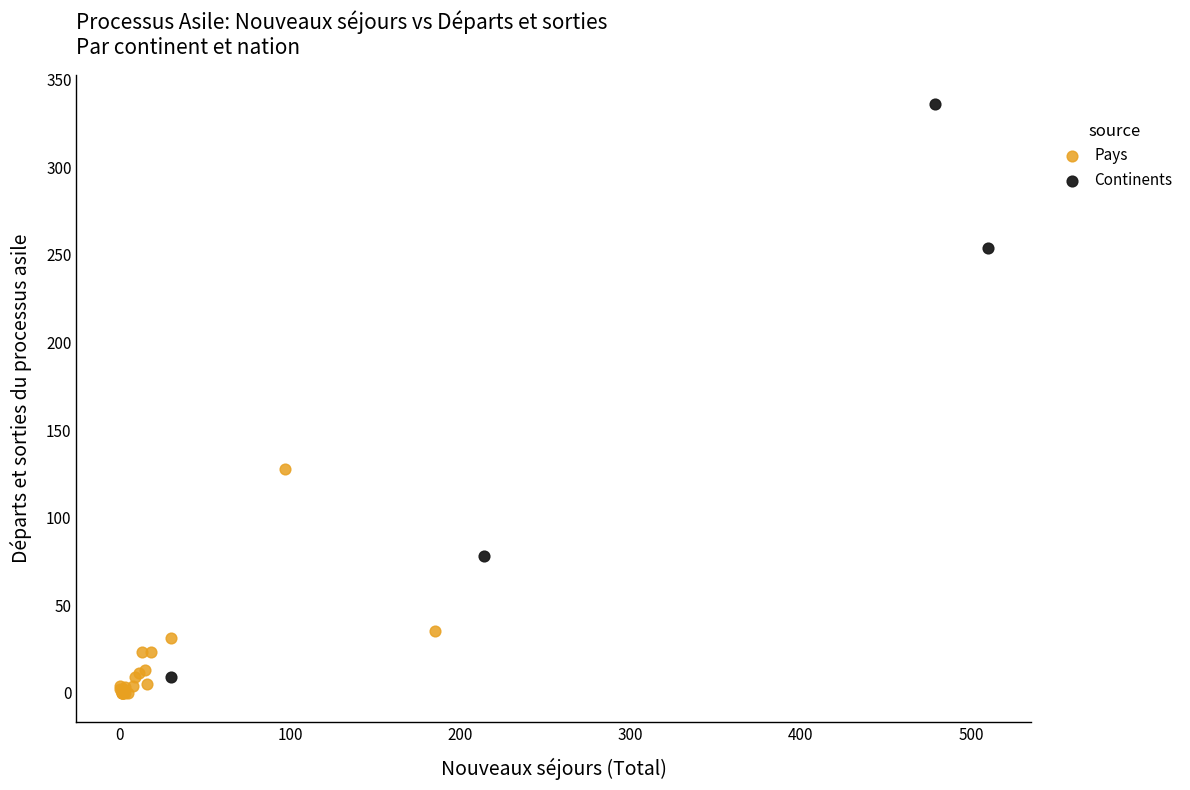

Which series has the widest spread of Y values?

Continents